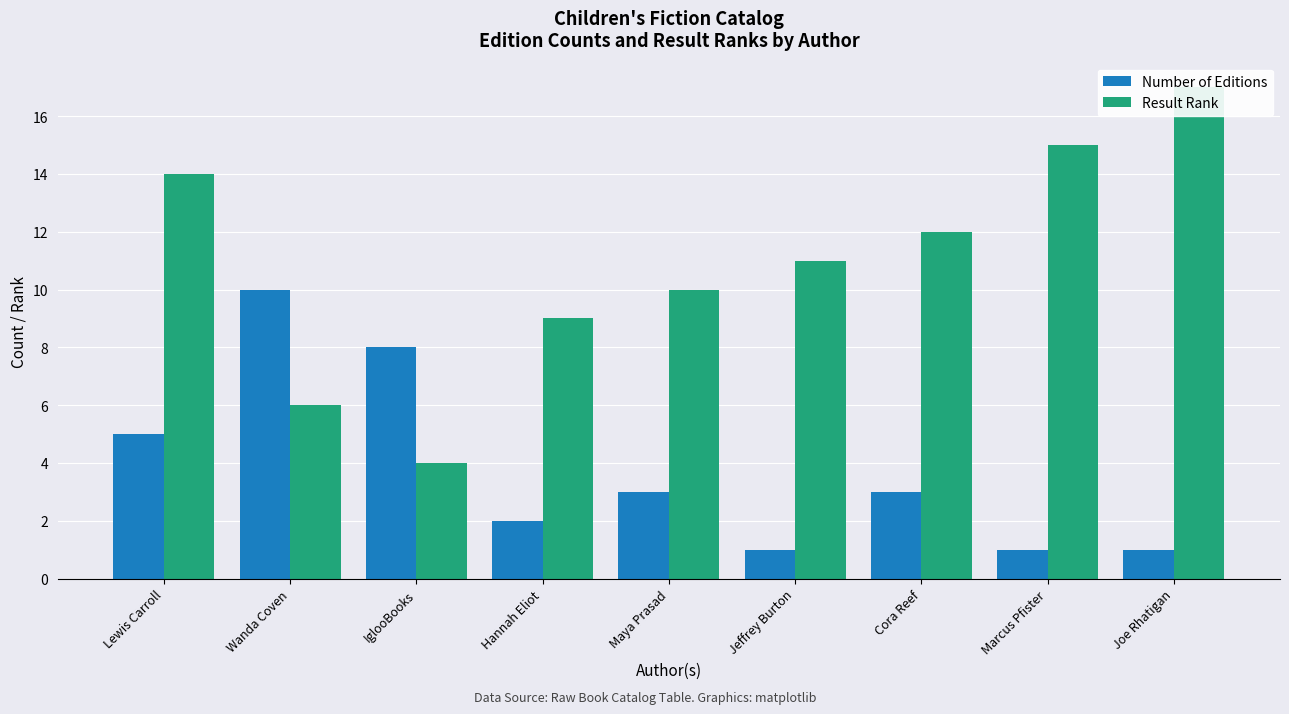

Where is Result Rank nearest to the value 10?

Maya Prasad